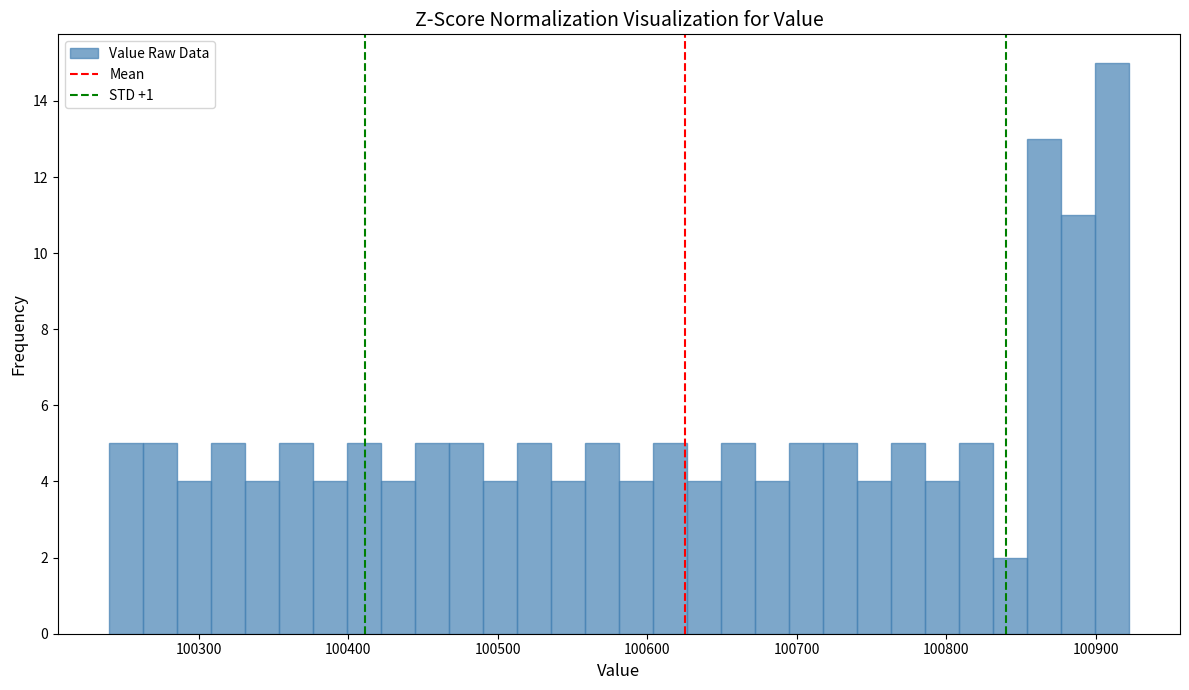

Around what value on the x-axis is the tallest bar? Give the approximate position of its centre, as read against the axis.

100910